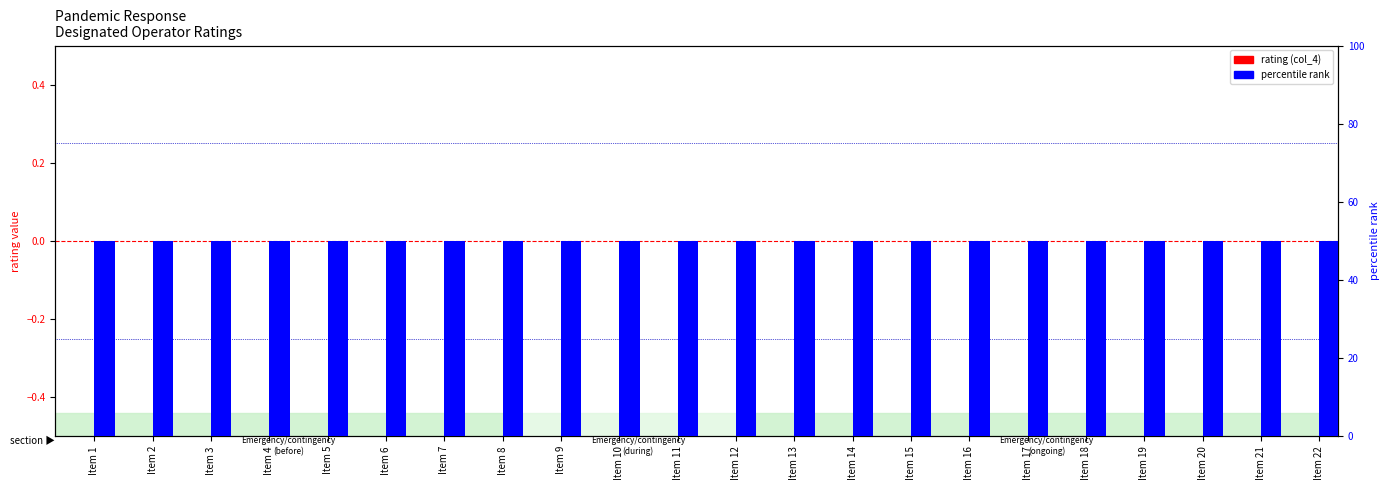

Reading right to left, extract all data points from this chart.

rating (col_4): 0	0	0	0	0	0	0	0	0	0	0	0	0	0	0	0	0	0	0	0	0	0
percentile rank: 50	50	50	50	50	50	50	50	50	50	50	50	50	50	50	50	50	50	50	50	50	50